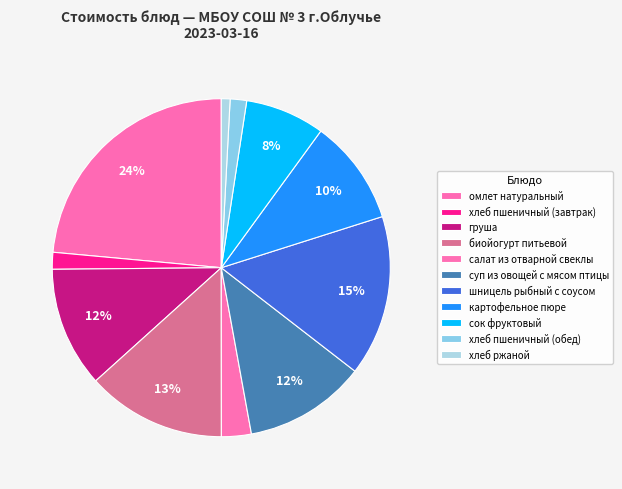

How many segments does this pie chart have?

11